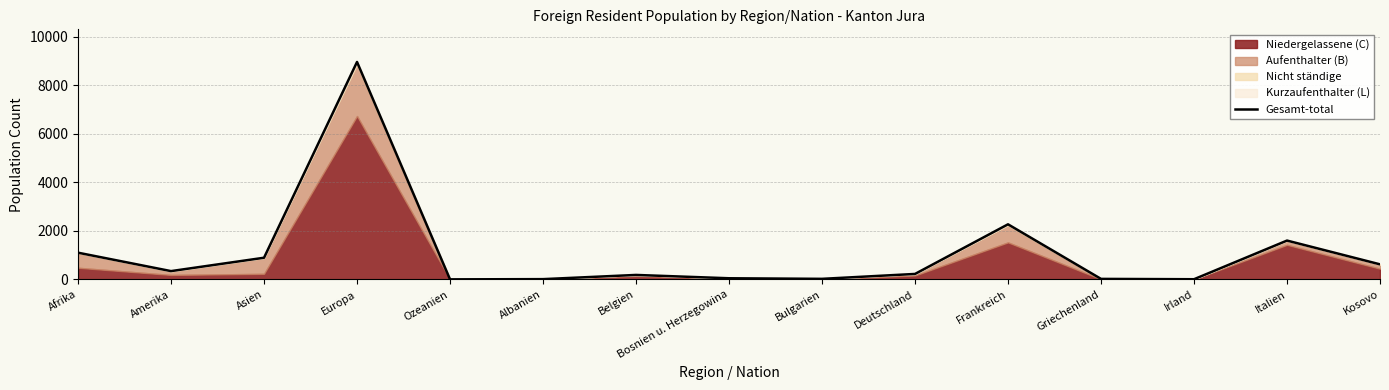

How many data points does each series have?

15